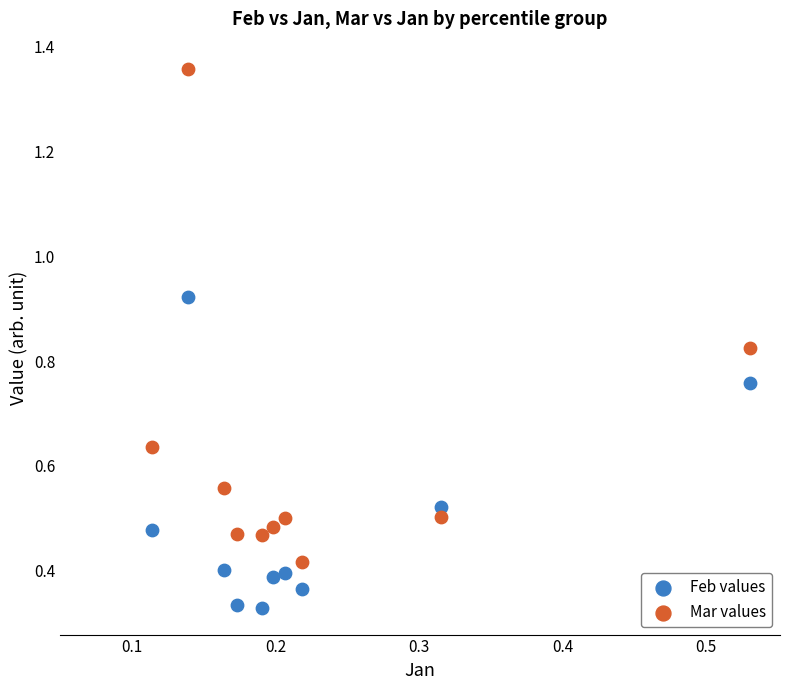

Across all data points, what is the range of Y values (max minus min)?

1.0